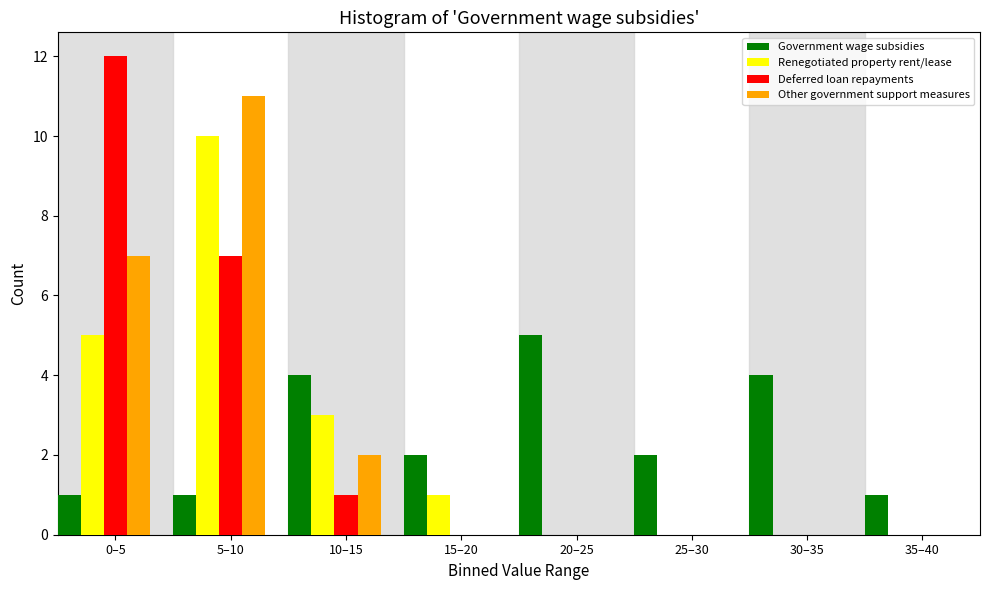

What is the greatest value displayed?

12